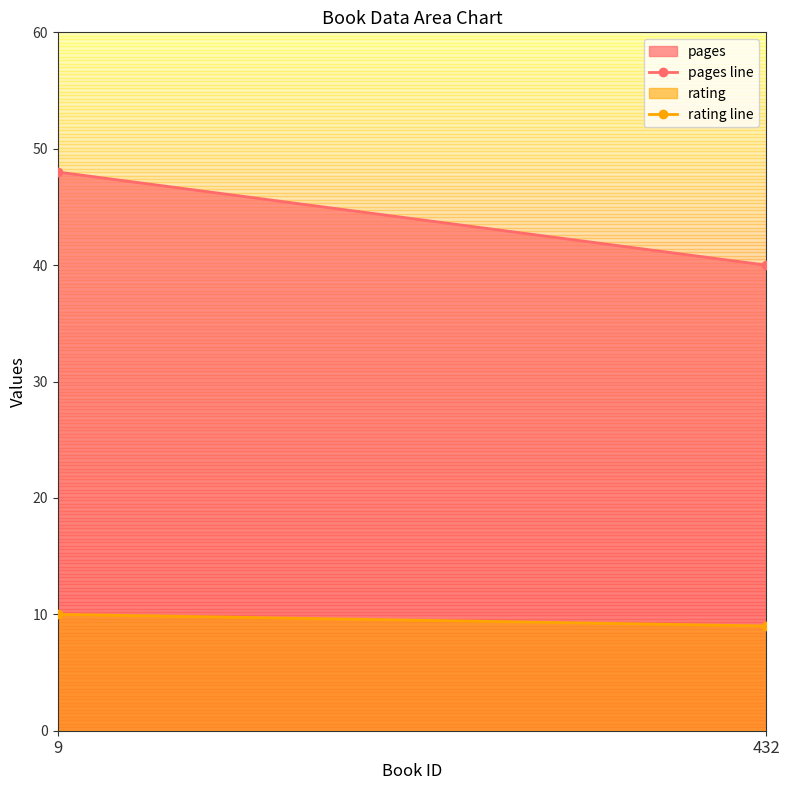

Between 9 and 432, which series saw the biggest shift?

pages